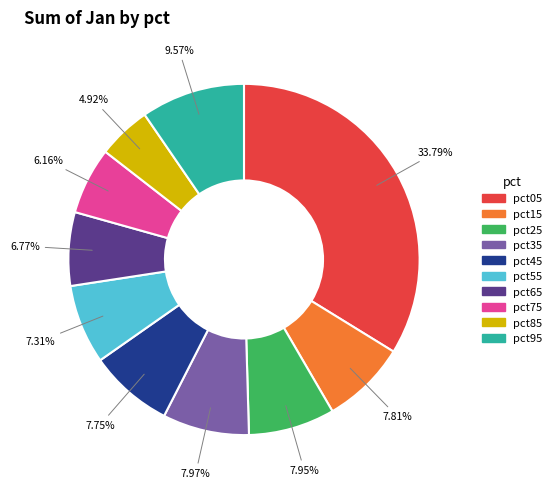

To the nearest percent, what is the combined percentage of pct35 and pct65?

15%